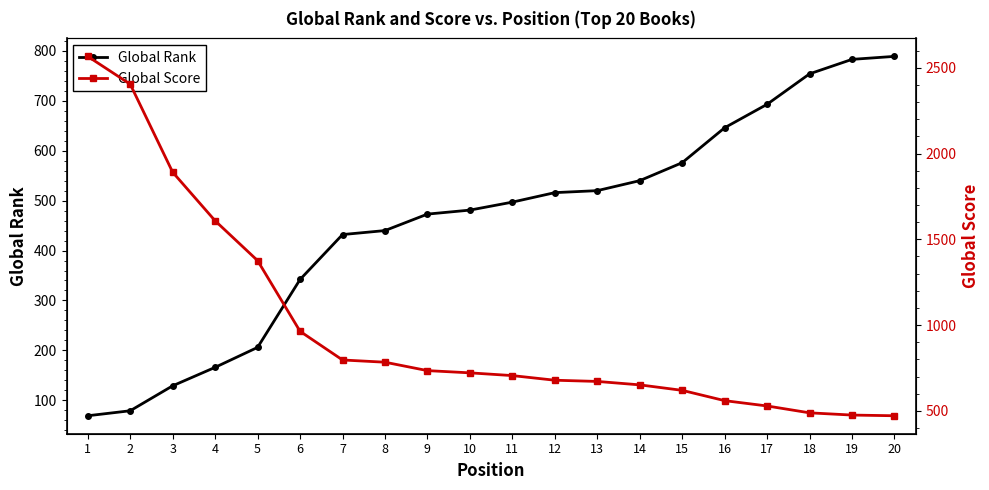

How many values in the Global Rank series are below 497?

10